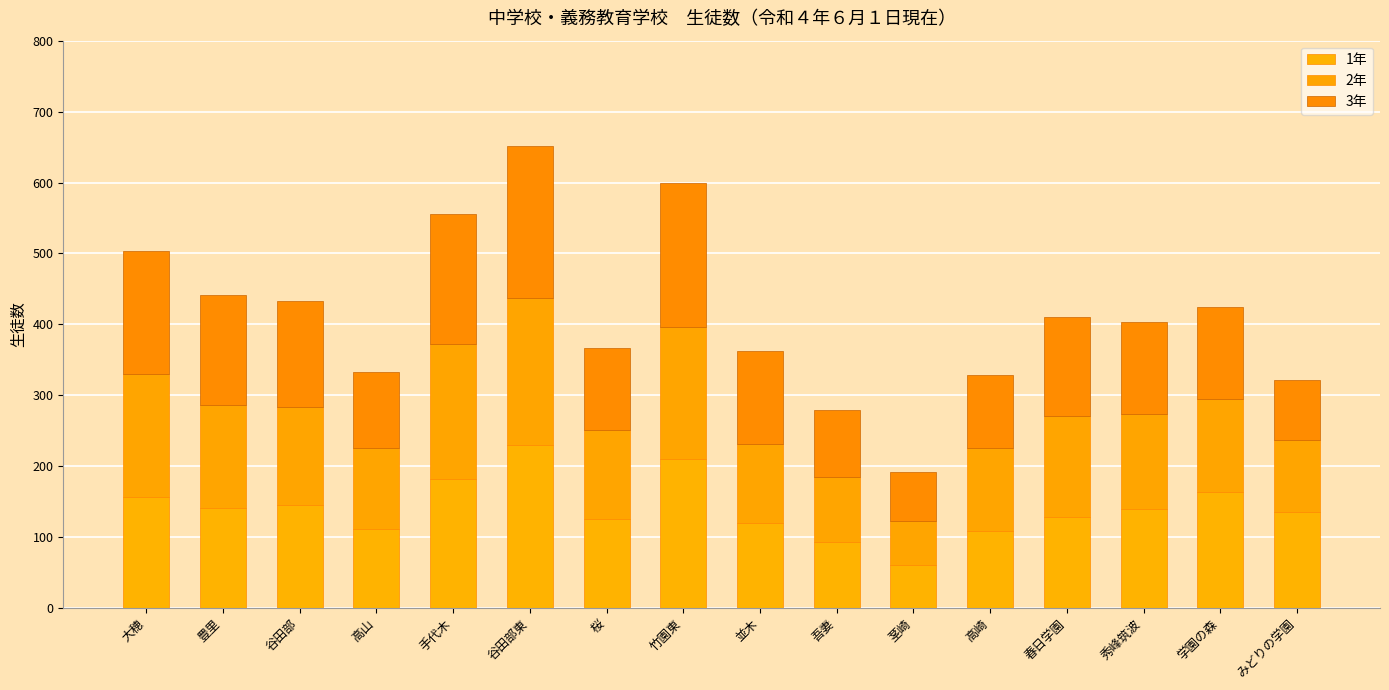

What is the average value of the 1年 series?

141